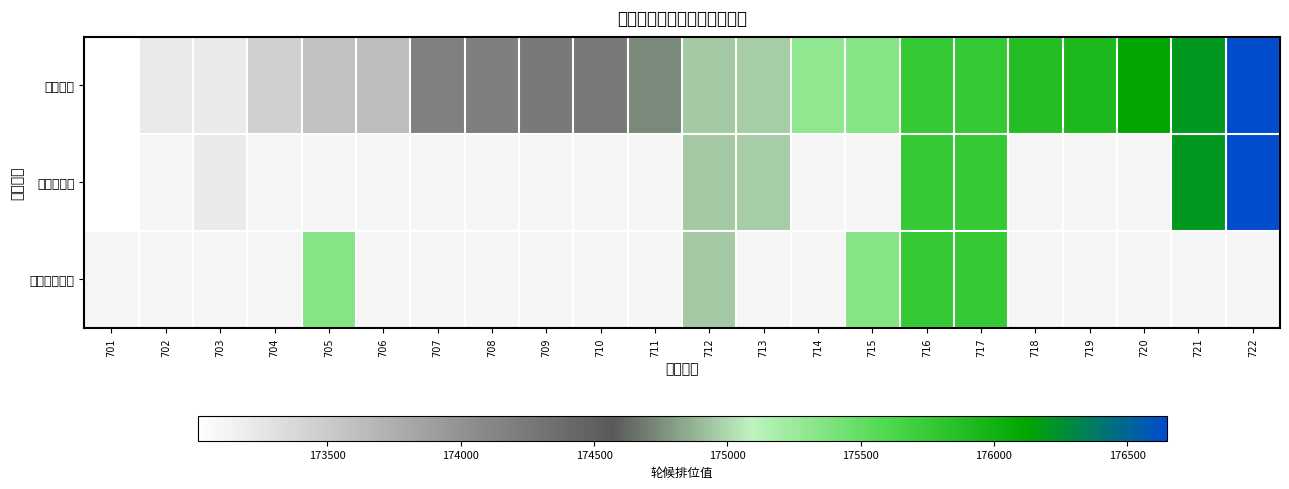

Rank the series at 702 from lowest to highest value.

主申请人, 共同申请人, 非共同申请人